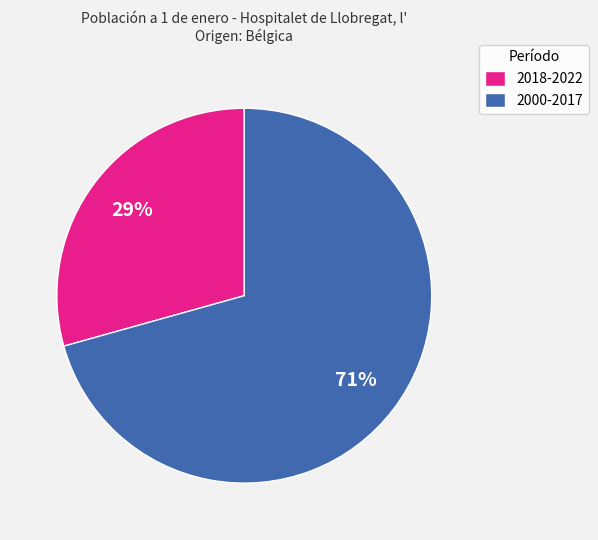

Is the sum of 2000-2017 and 2018-2022 greater than half?

Yes